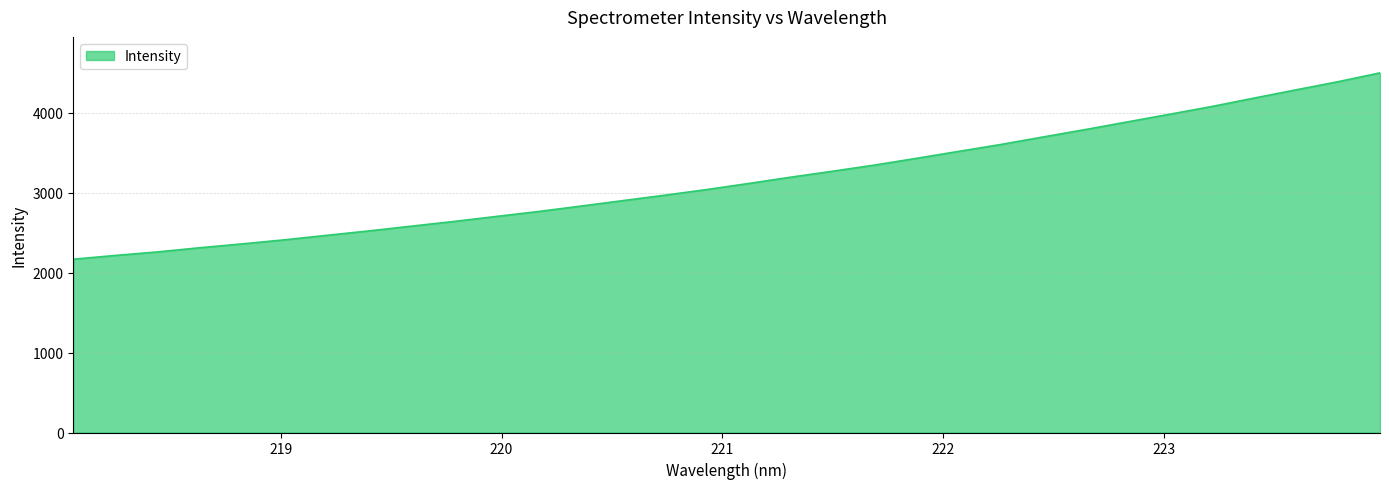

What is the maximum value shown in the chart?

4499.8